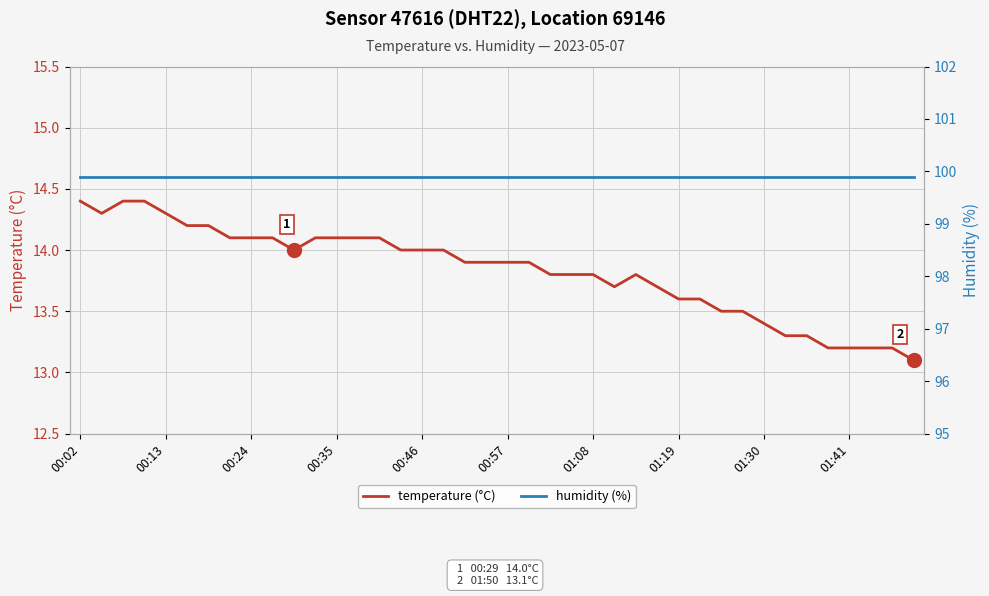

What is the approximate value of temperature (°C) at 01:08?

13.8